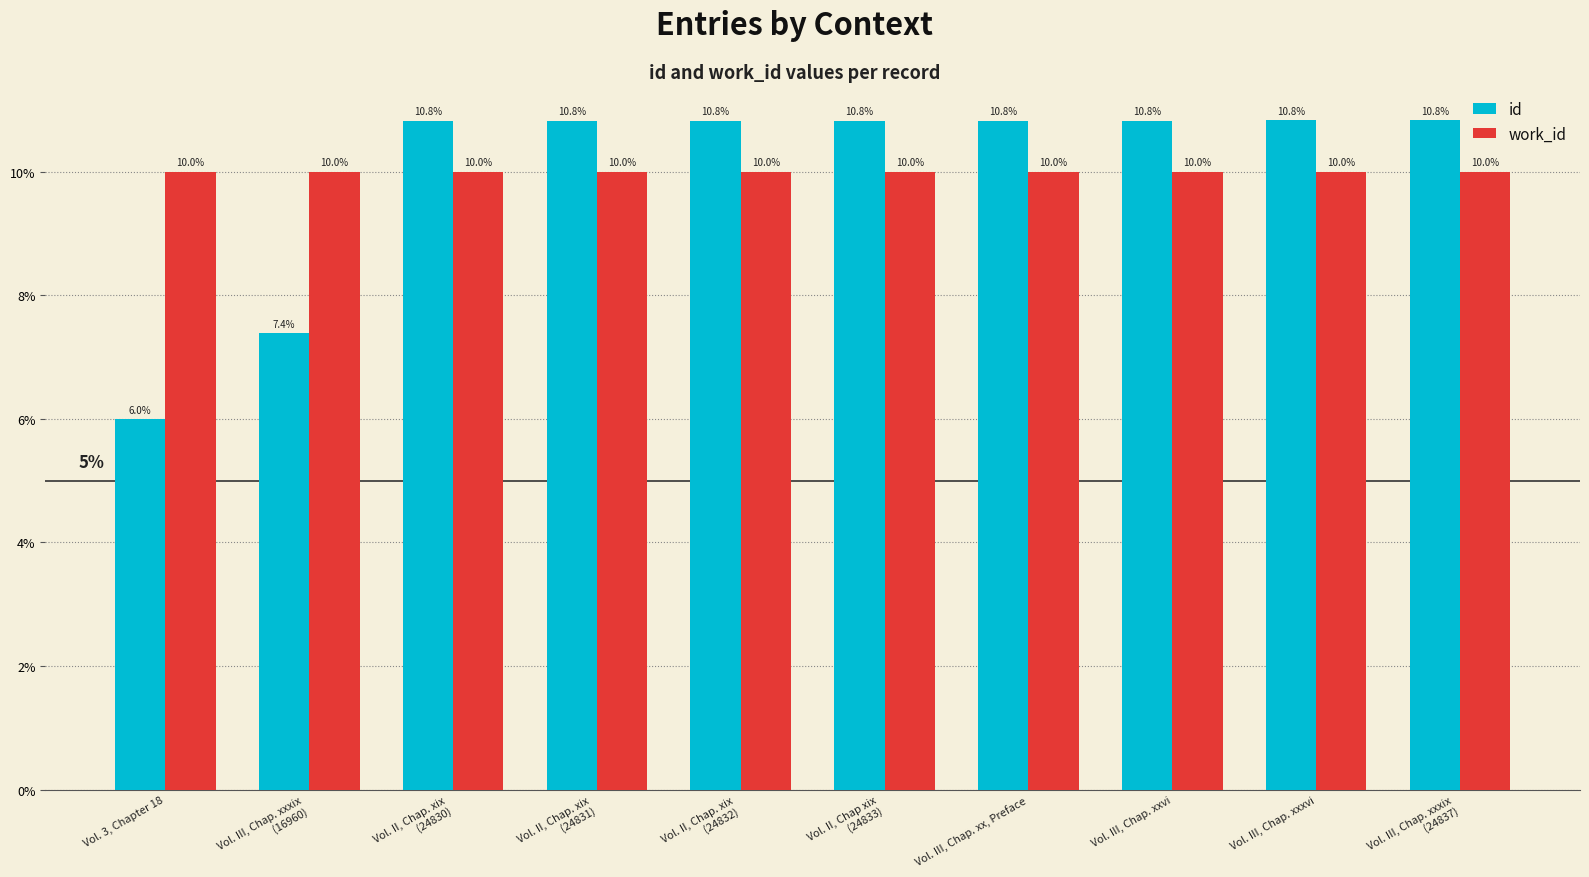

Is it true that work_id equals 17.5 at Vol. 3, Chapter 18?

False